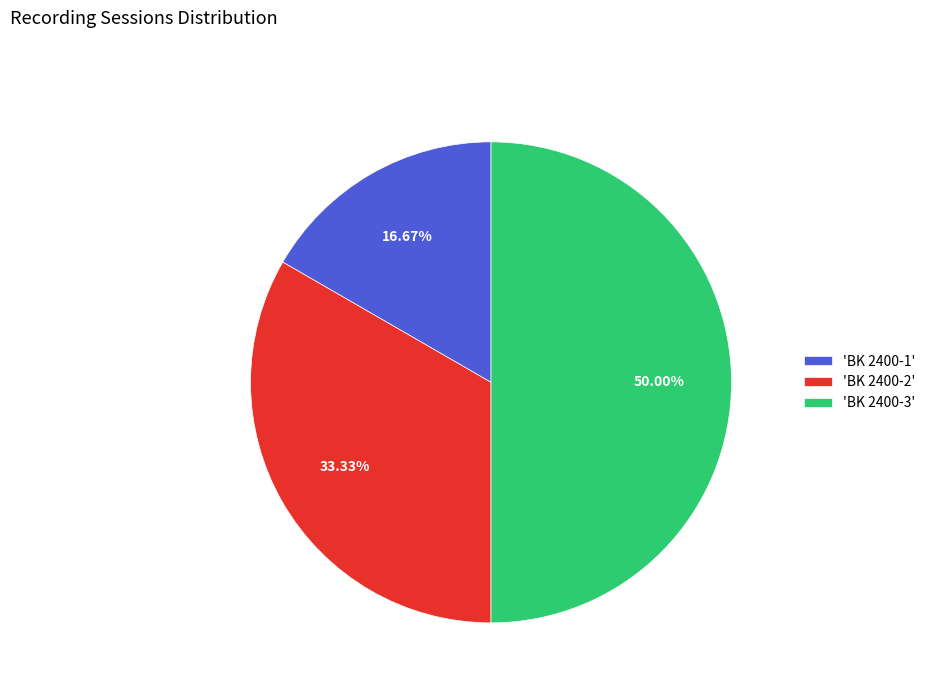

Approximately how many times larger is the value at 'BK 2400-3' compared to 'BK 2400-2'?

1.5